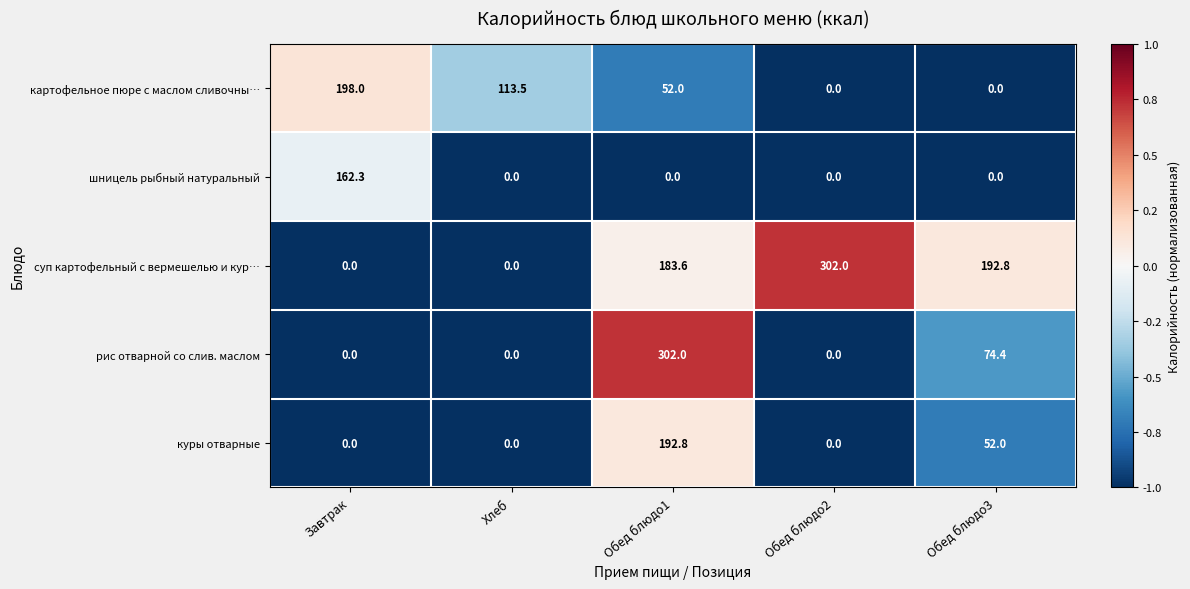

What is the approximate value of суп картофельный с вермешелью и кур… at Обед блюдо1?

183.6